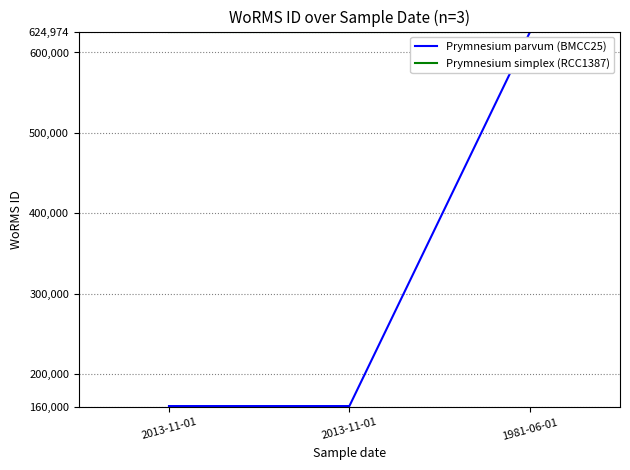

What are all the series names shown in the legend?

Prymnesium parvum (BMCC25), Prymnesium simplex (RCC1387)